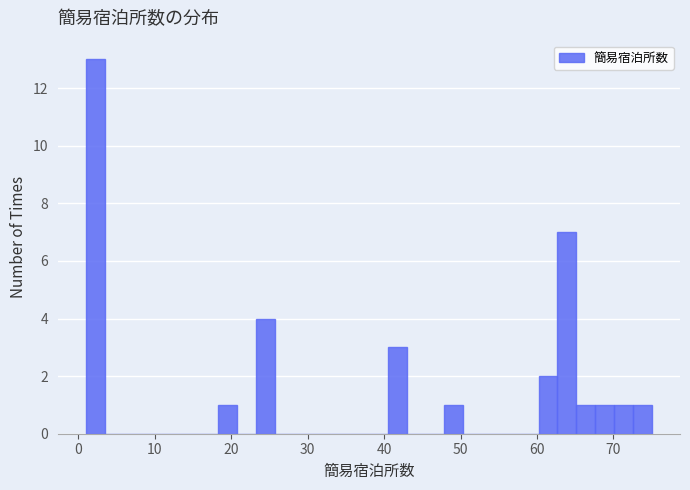

Around what value on the x-axis is the tallest bar? Give the approximate position of its centre, as read against the axis.

2